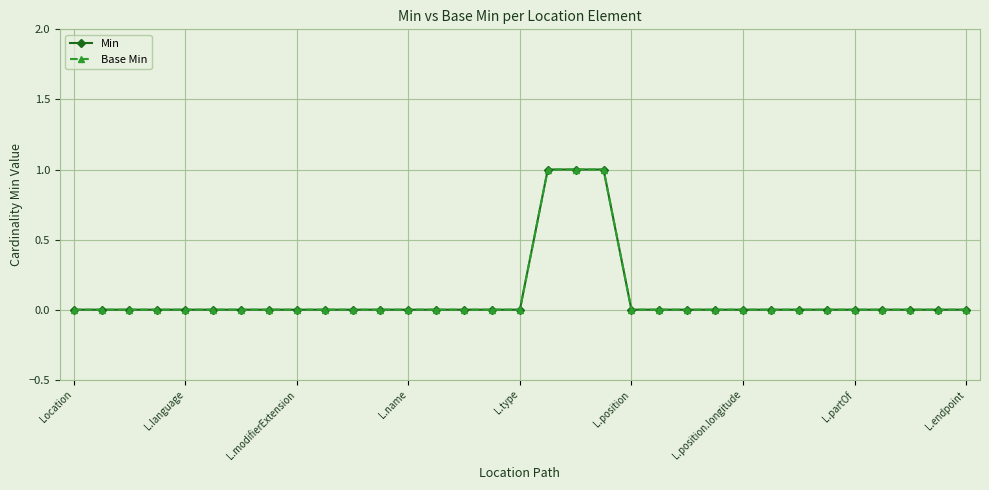

True or false: Min has more than 0 points higher than both neighbors.

False